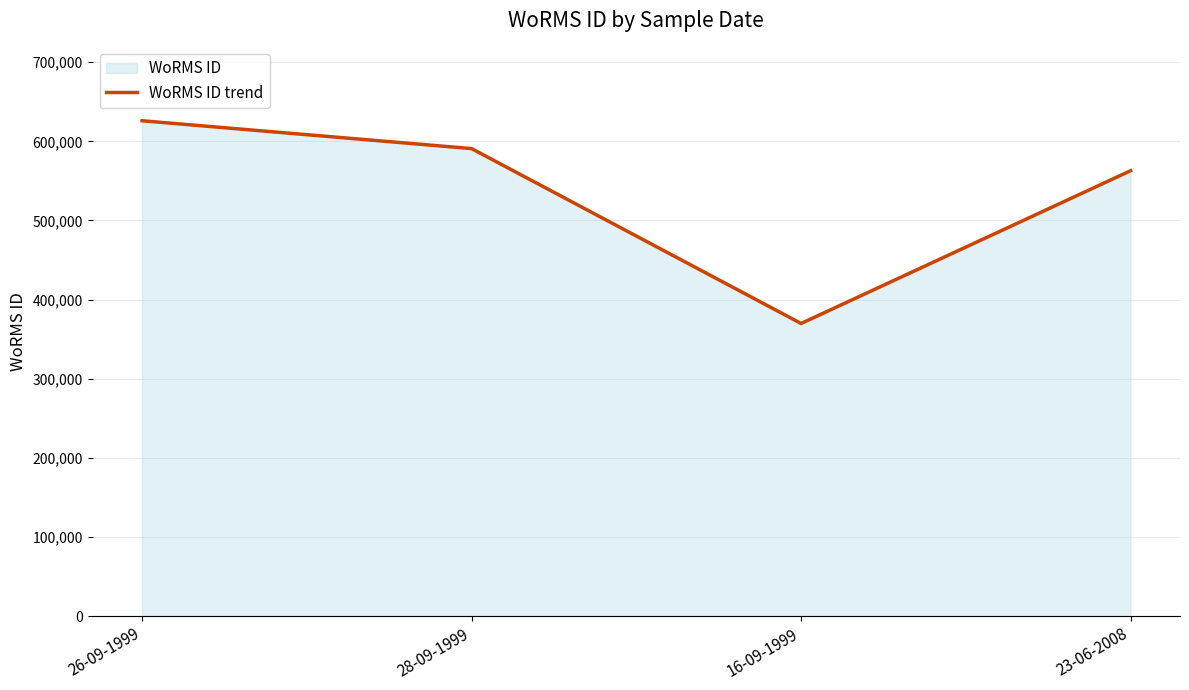

What position from the right is 16-09-1999?

2